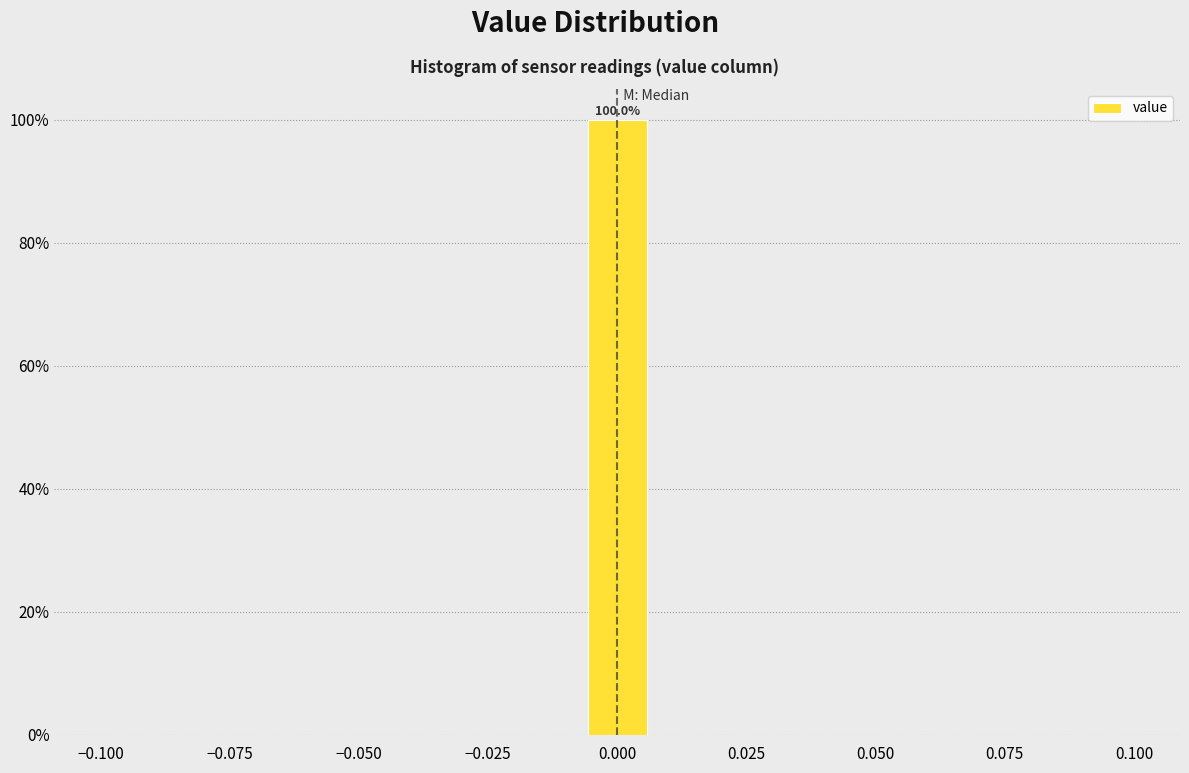

Read against the x-axis, roughly where is the centre of the tallest bar?

0.000